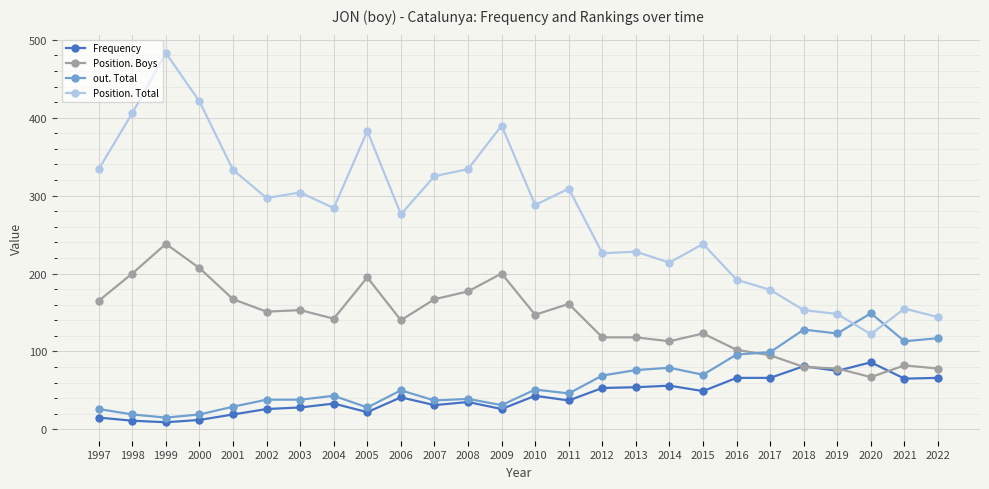

How many lines are shown in the chart?

4